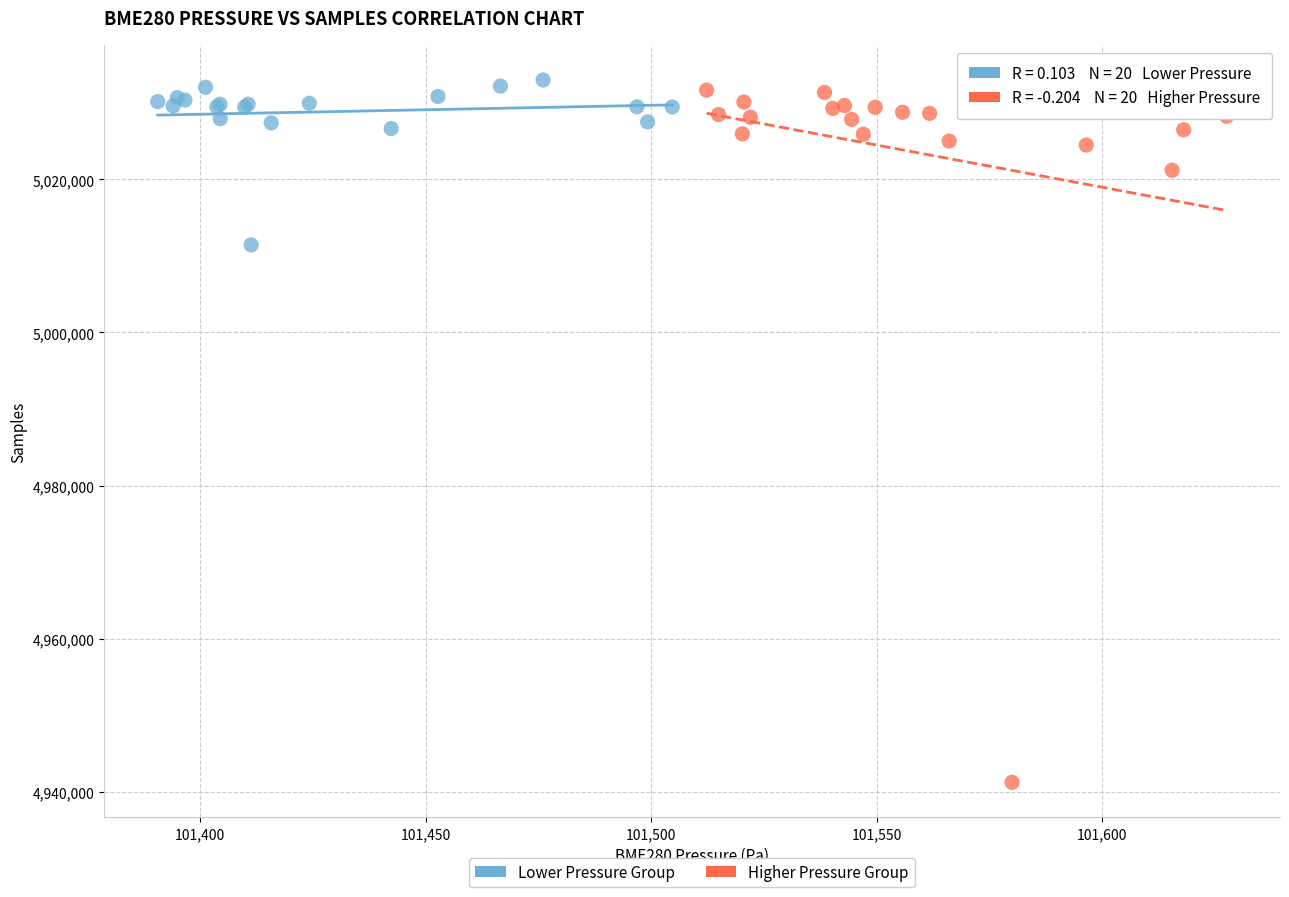

Which series has the largest Y range (max minus min)?

Higher Pressure Group